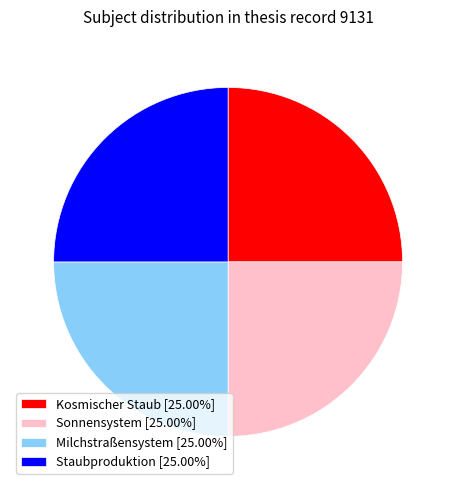

Does Kosmischer Staub [25.00%] represent more than half of the total?

No